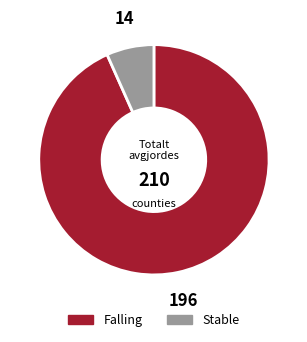

Do Falling and Stable together represent more than half of the pie?

Yes